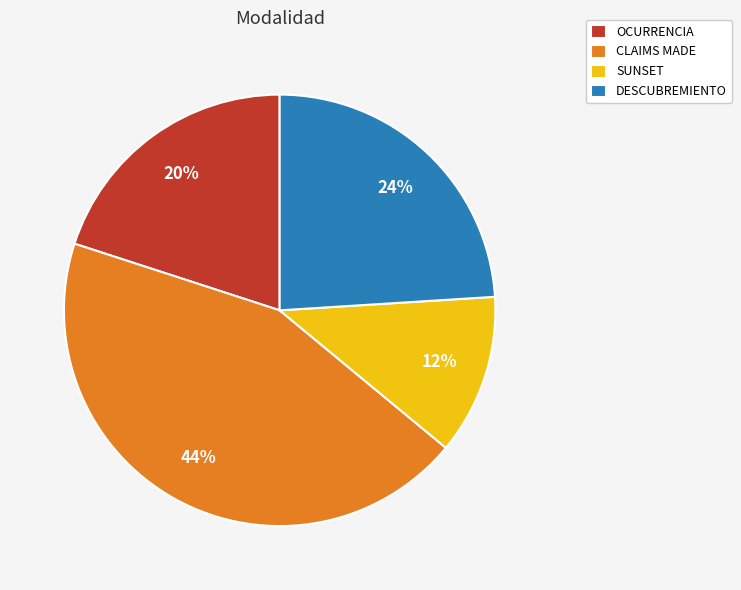

What is the smallest slice in the pie chart?

SUNSET